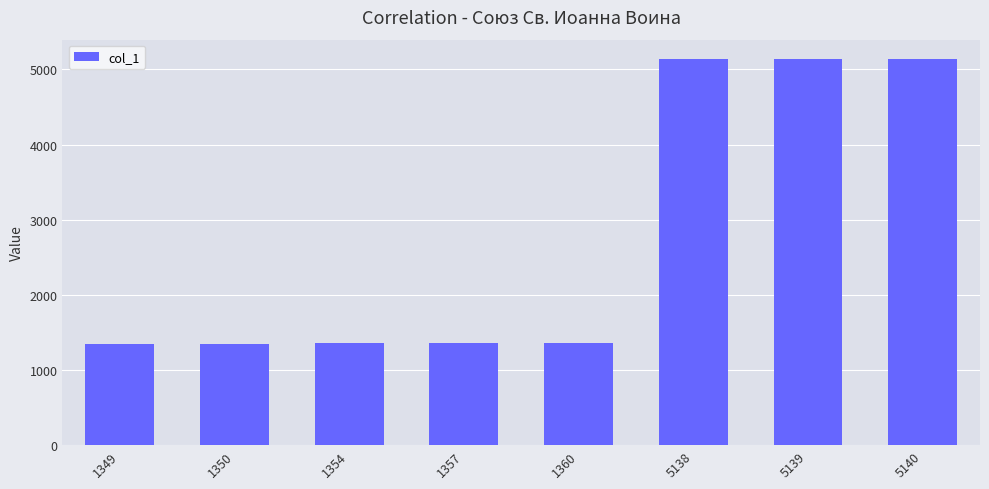

What is the difference between the second highest and second lowest values?

3789